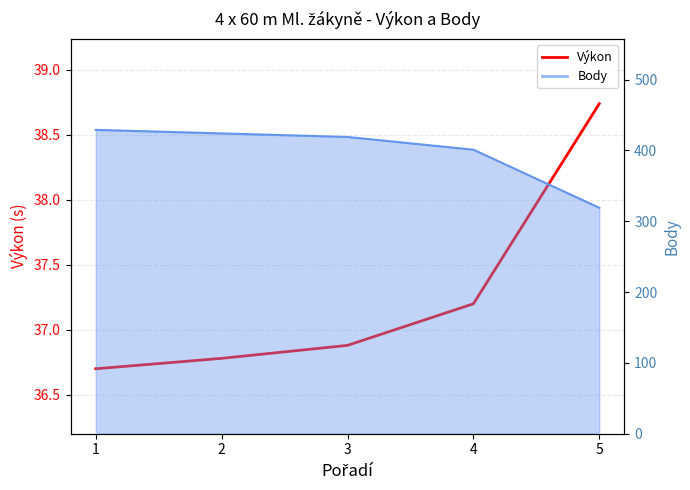

What is the difference between the values at 1 and 3?

0.2